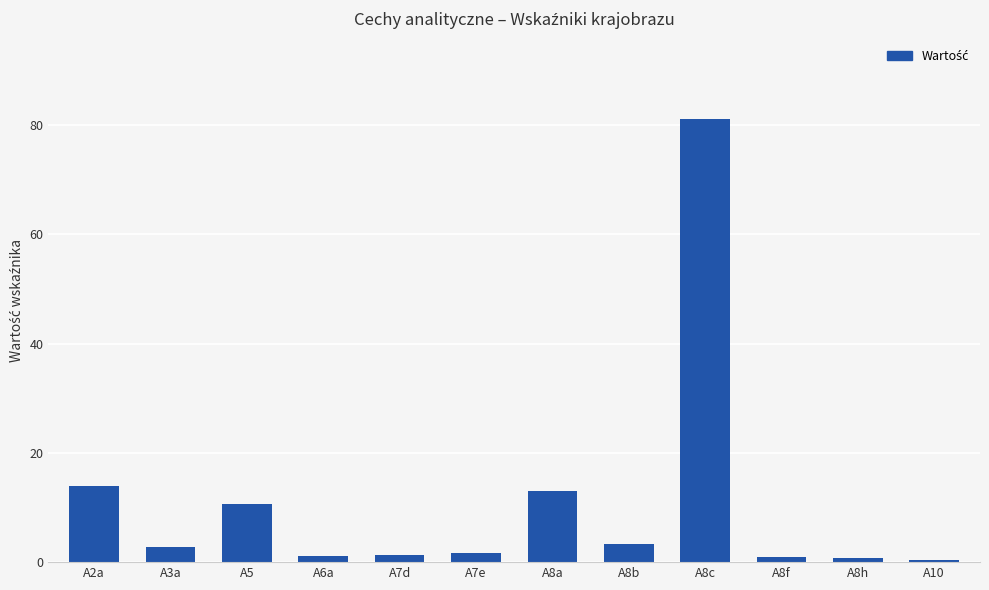

Are the bars grouped side by side (vs. stacked)?

No